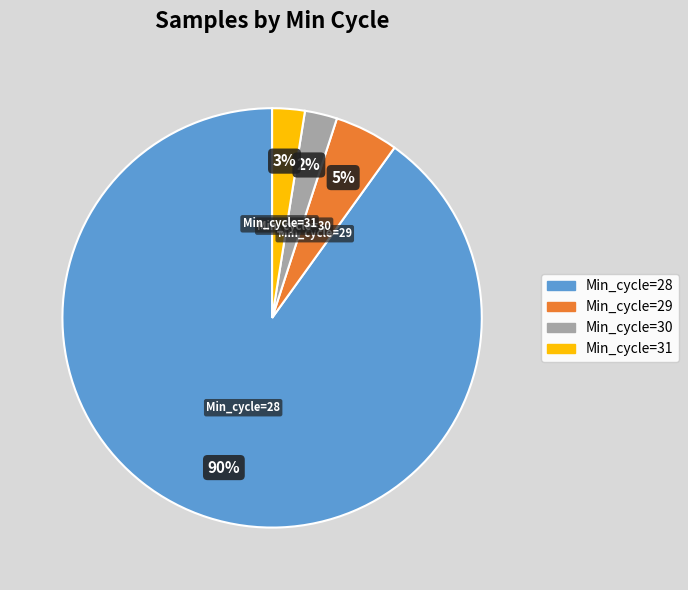

To the nearest percent, what is the average slice percentage?

25%